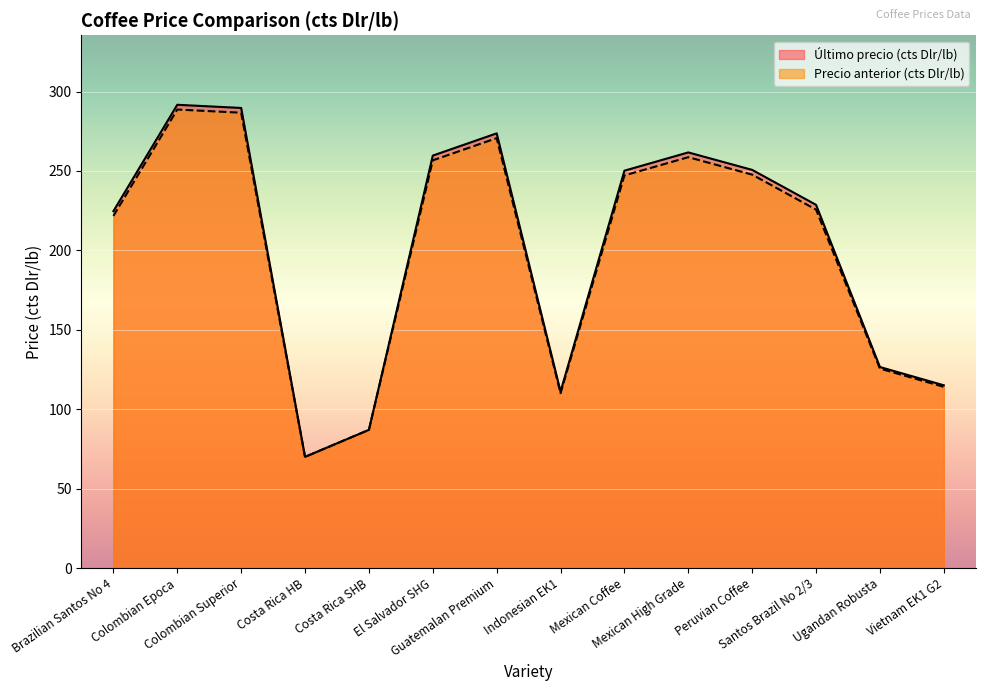

The value of Precio anterior (cts Dlr/lb) at Colombian Superior is 402.4. True or false?

False